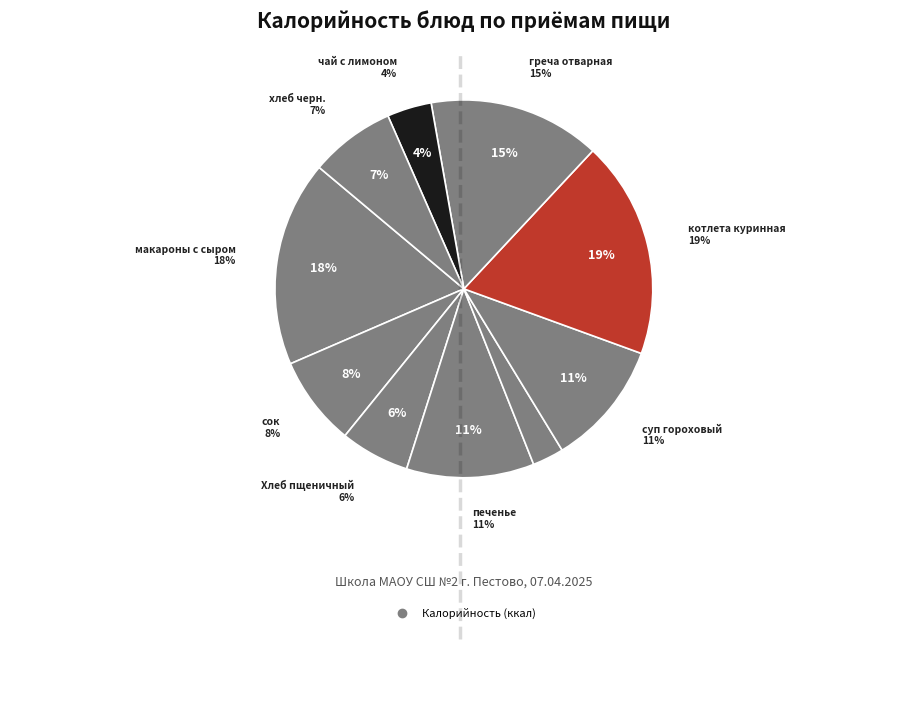

What portion of the pie excludes печенье?

89.1%